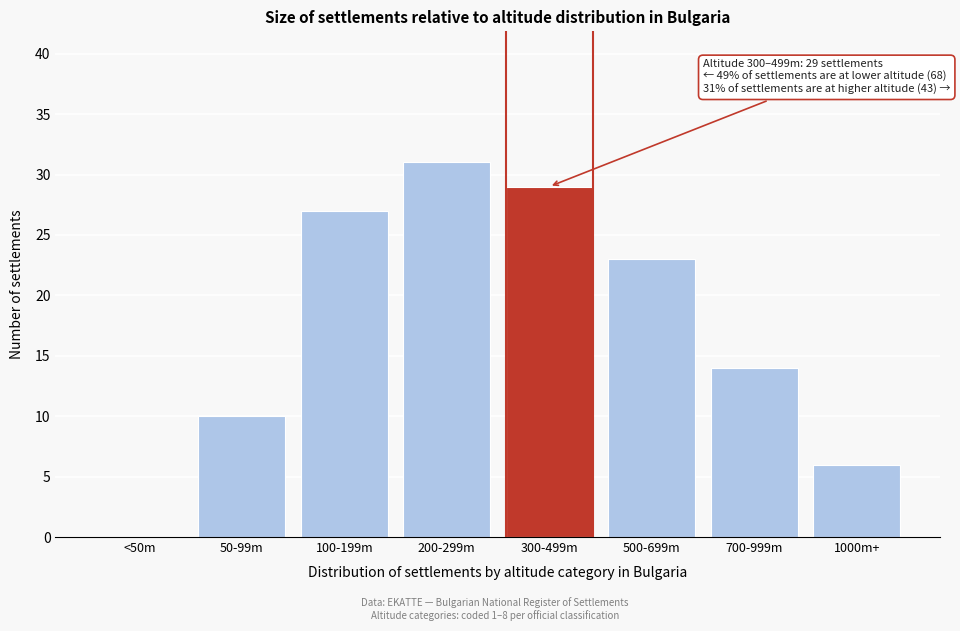

Reading left to right, list all the values displayed in this chart.

<50m=0	50-99m=10	100-199m=27	200-299m=31	300-499m=29	500-699m=23	700-999m=14	1000m+=6